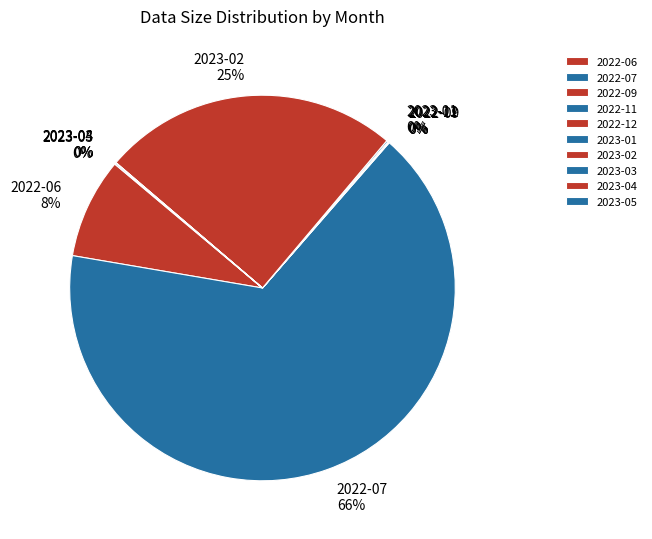

To the nearest percent, what percentage of the pie is 2022-06?

8%